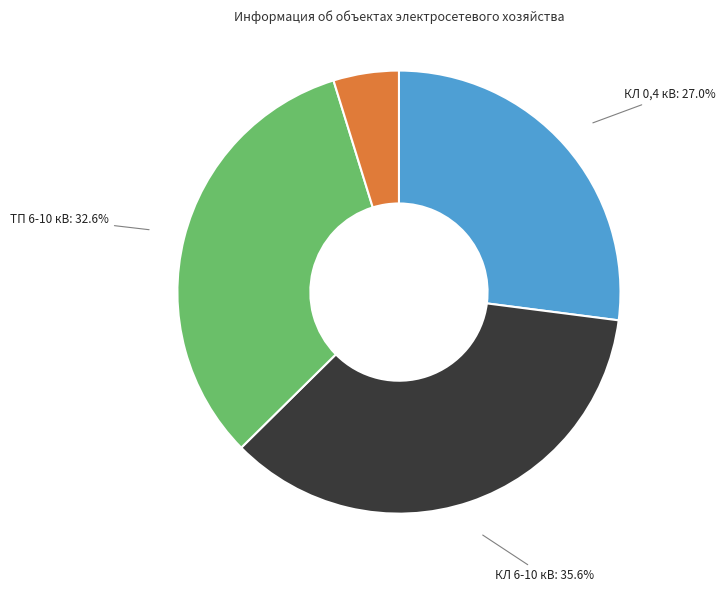

What percentage is the ТП 6-10 кВ slice, to the nearest percent?

33%